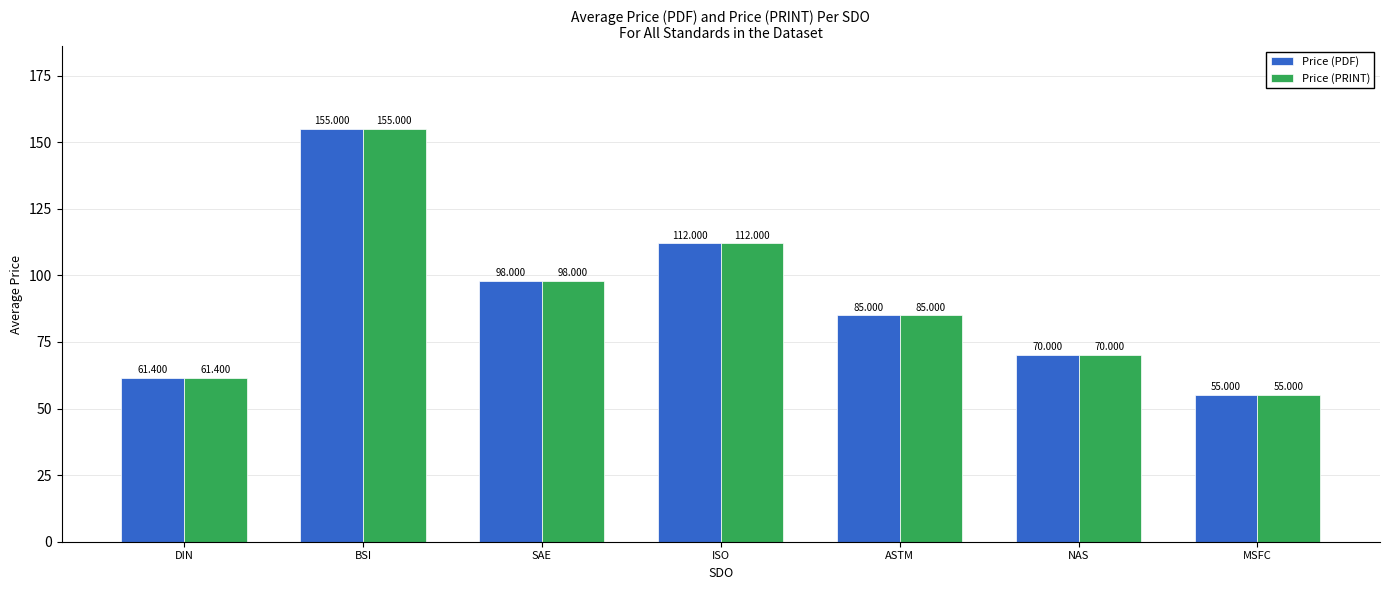

At which label does Price (PRINT) first exceed 85?

BSI